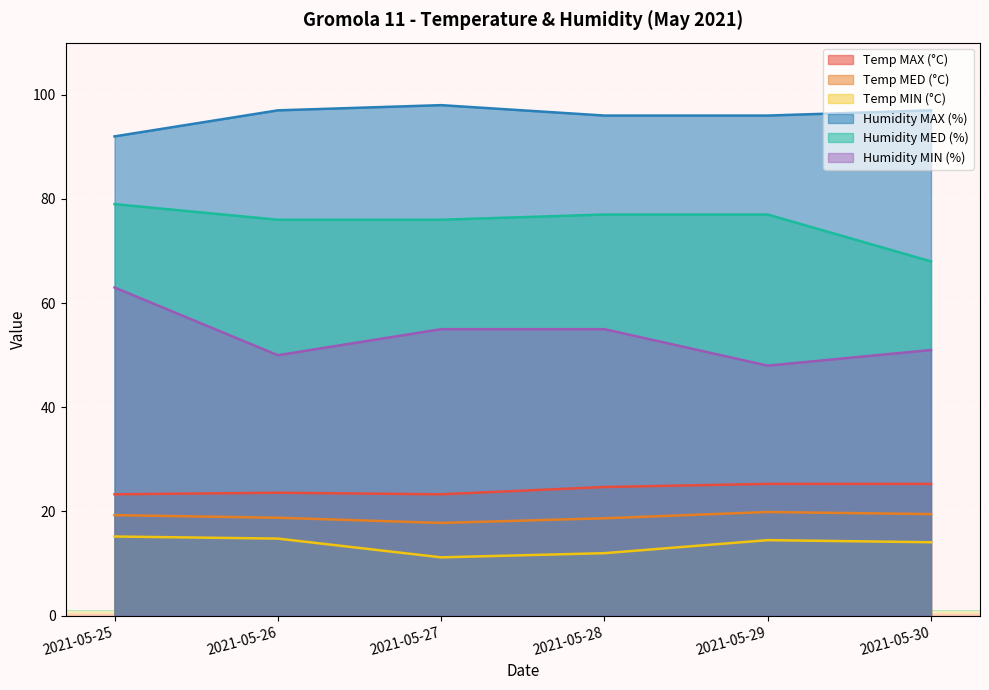

What is the total value across all series at 2021-05-28?

283.4